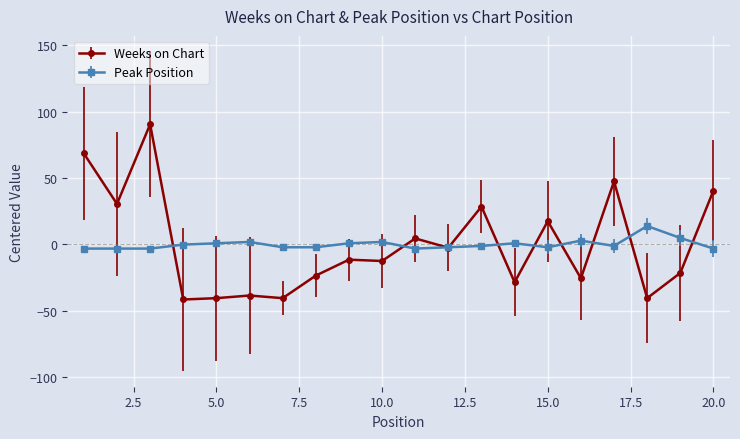

What is the difference between the maximum and minimum values in the Peak Position series?

17.0